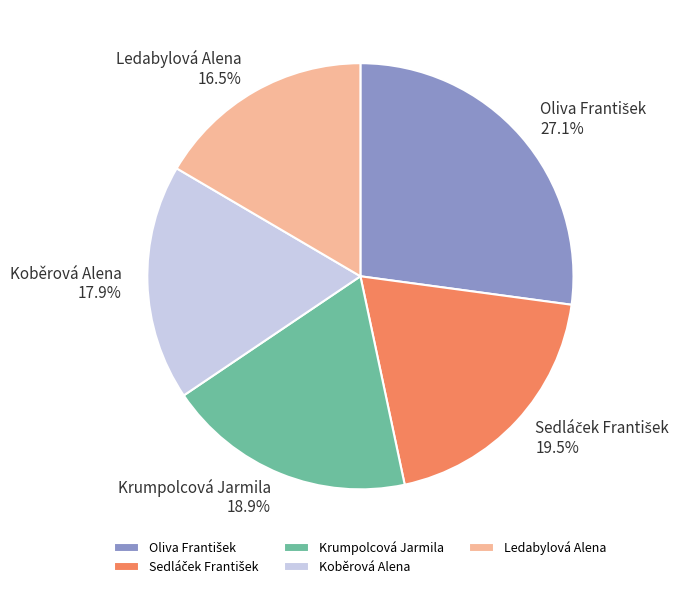

What percentage is NOT represented by Koběrová Alena?

82.1%